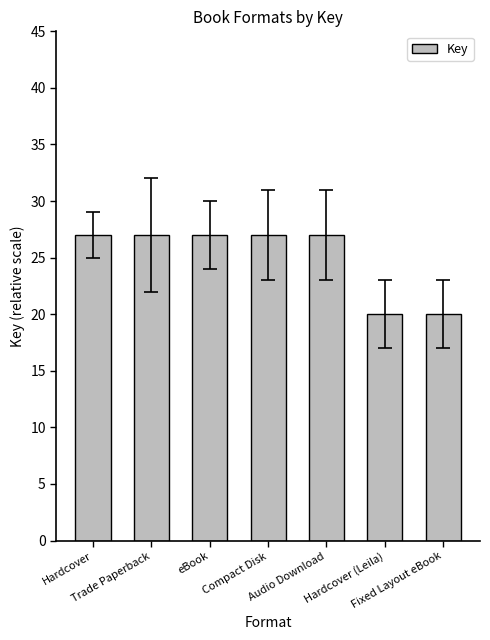

What is the difference between the values at Trade Paperback and Hardcover (Leila)?

7